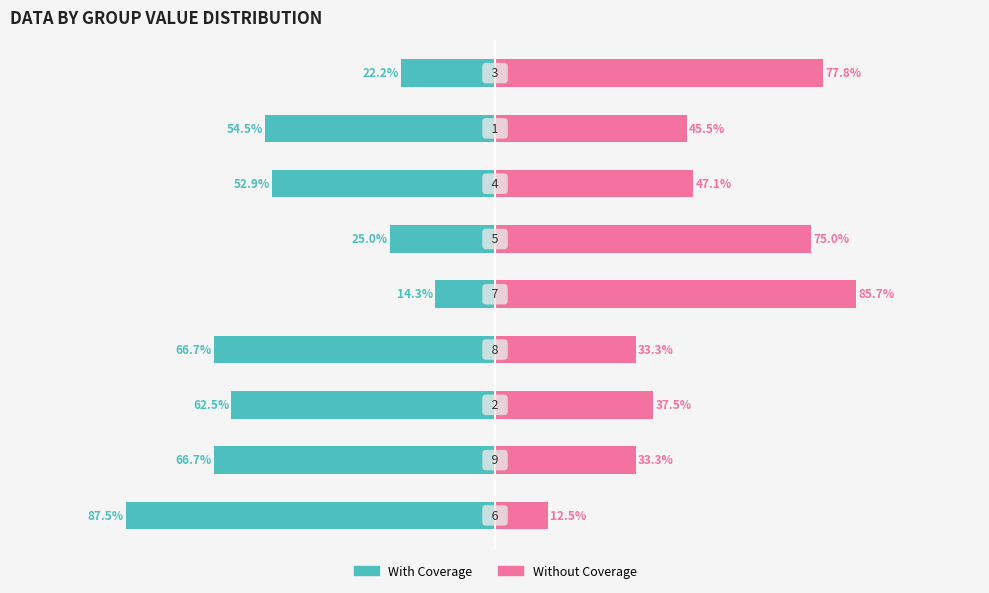

Does the chart contain stacked bars?

No